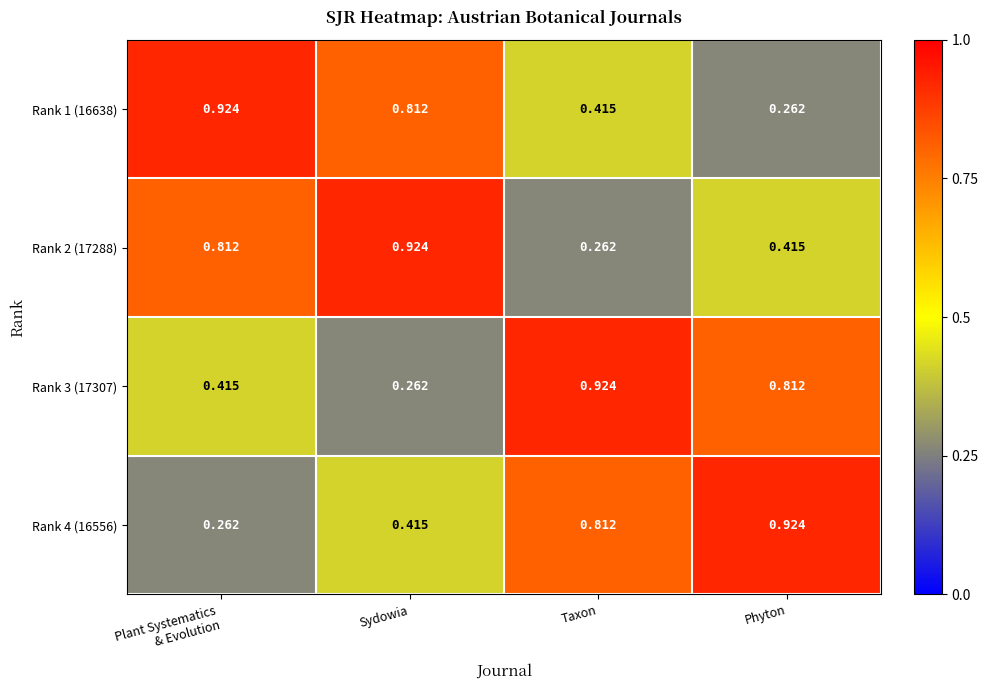

At Sydowia, list the series in order from smallest to largest.

Rank 3 (17307), Rank 4 (16556), Rank 1 (16638), Rank 2 (17288)